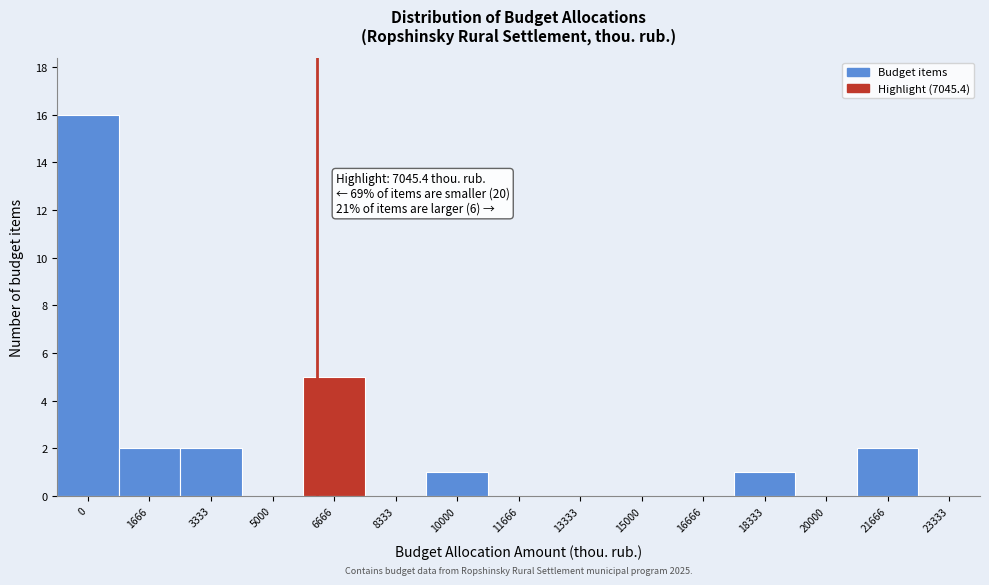

Reading left to right, extract all data points from this chart.

0=16	1666=2	3333=2	5000=0	6666=5	8333=0	10000=1	11666=0	13333=0	15000=0	16666=0	18333=1	20000=0	21666=2	23333=0